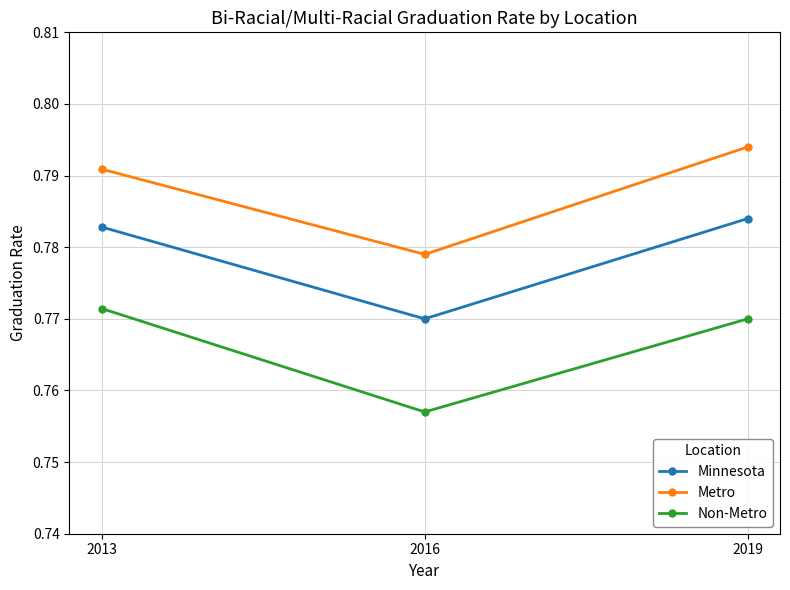

What is the sum of the Metro values at 2019 and 2016?

1.6